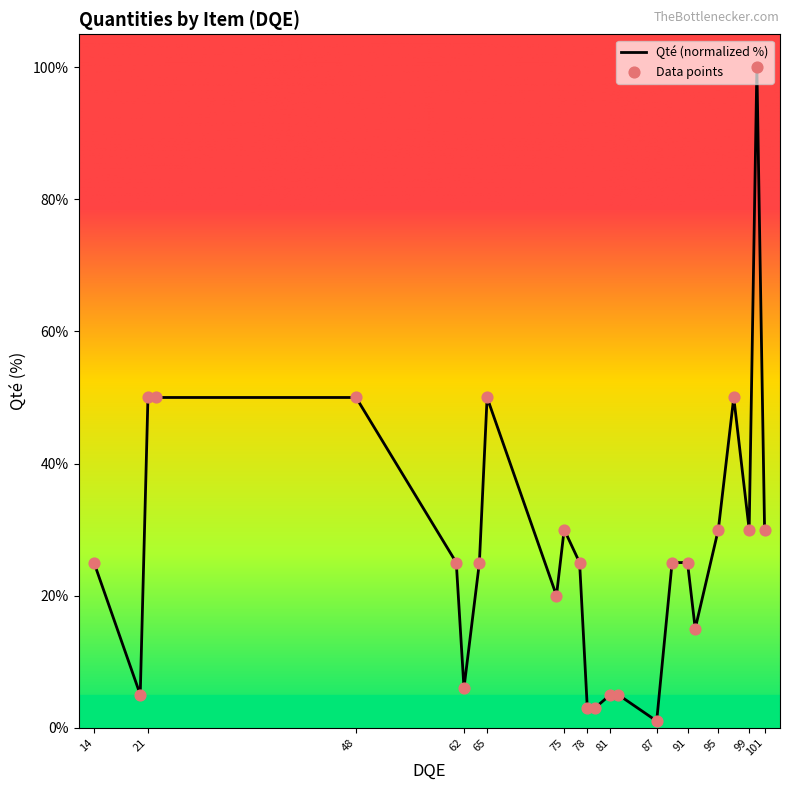

What is the difference between the maximum and minimum values?

99